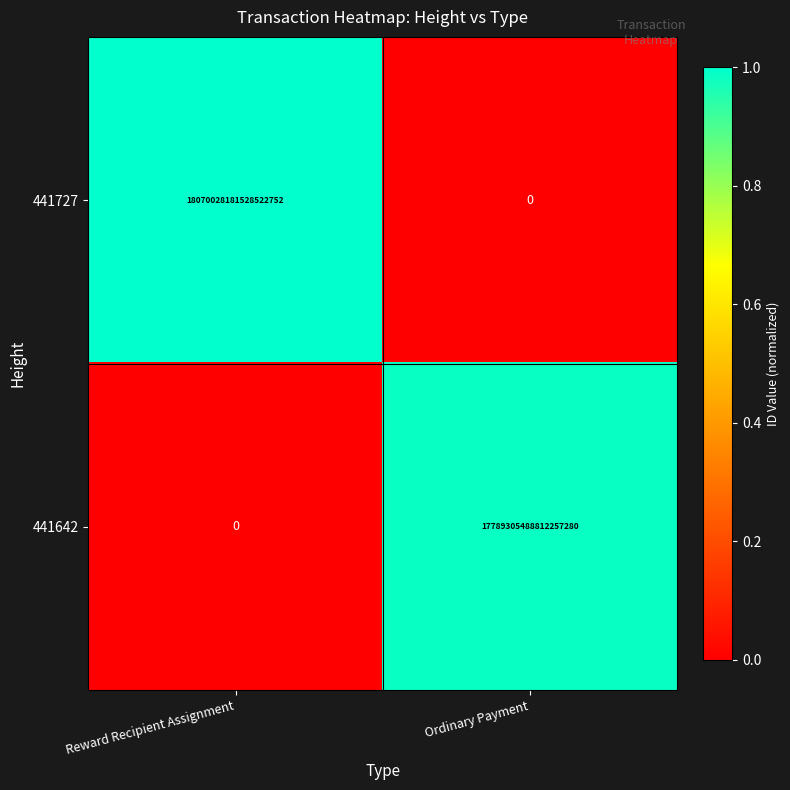

Where is 441642 nearest to the value 8894652744406128640?

Reward Recipient Assignment